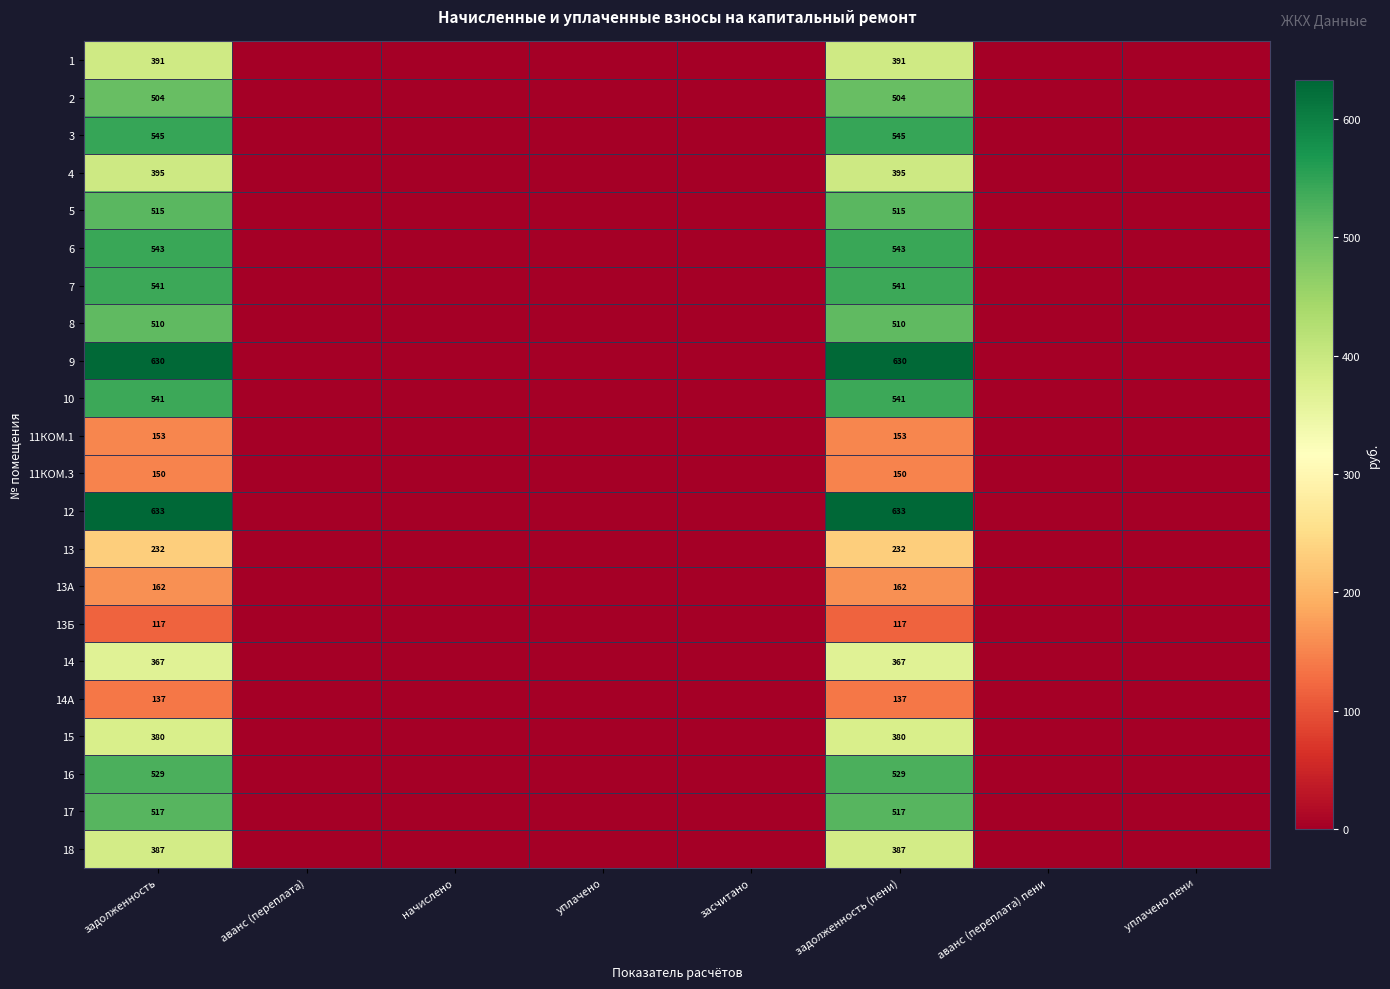

The value of 13 at задолженность is 74. True or false?

False